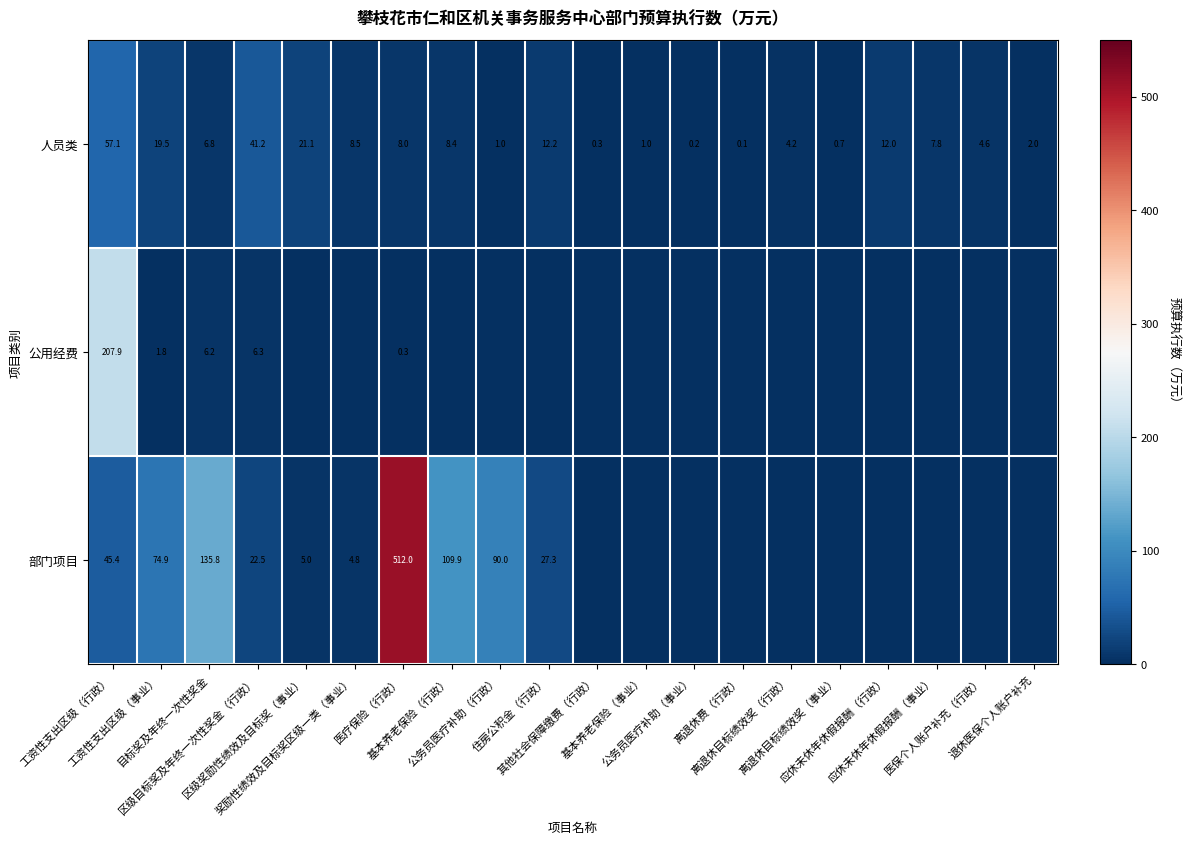

What is the sum of all 人员类 values?

216.7